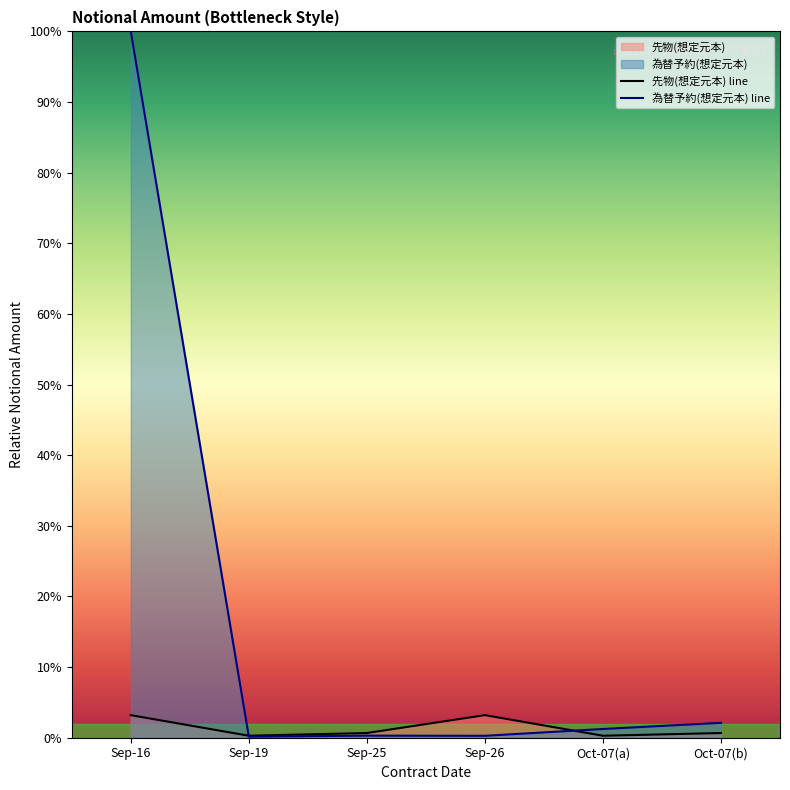

What is the label of the 4th point from the right?

Sep-25